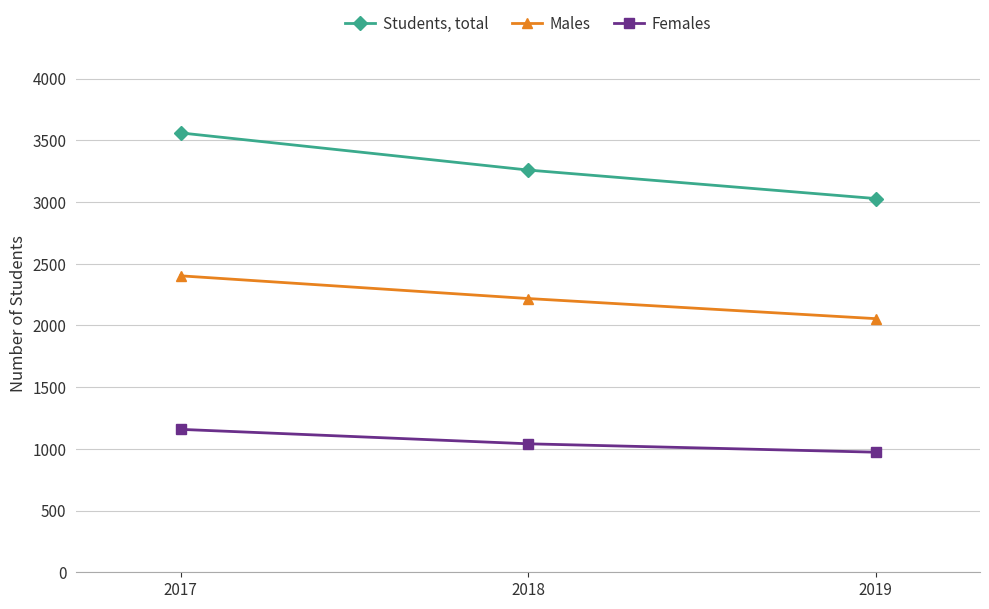

At which category does the chart reach its peak across all series?

2017